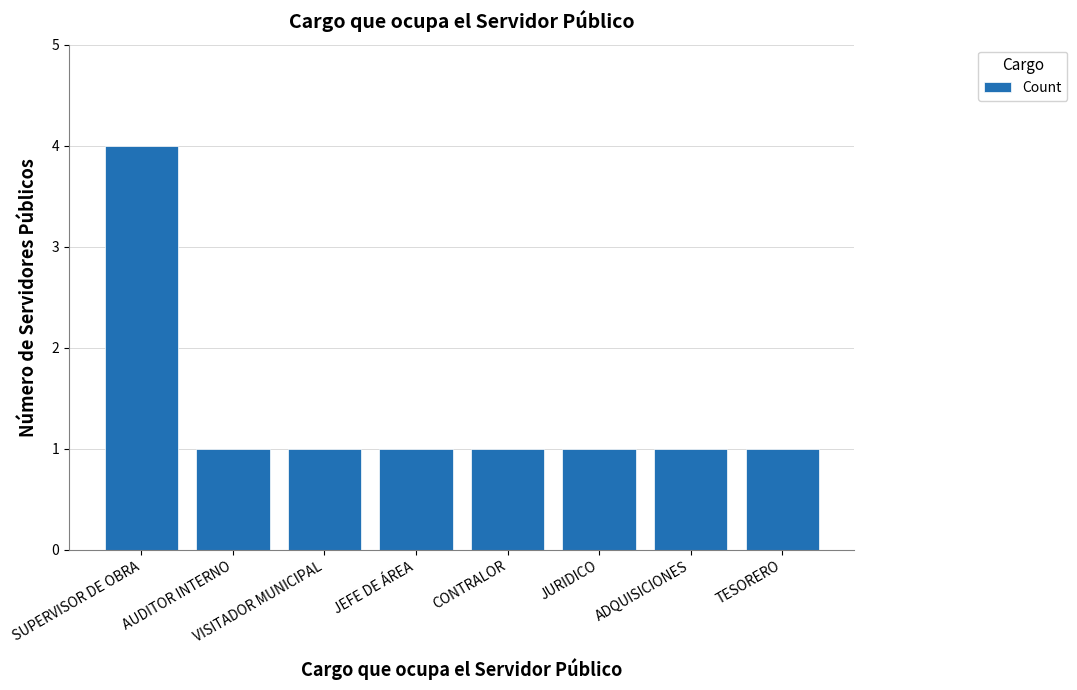

What value does the data have at VISITADOR MUNICIPAL?

1